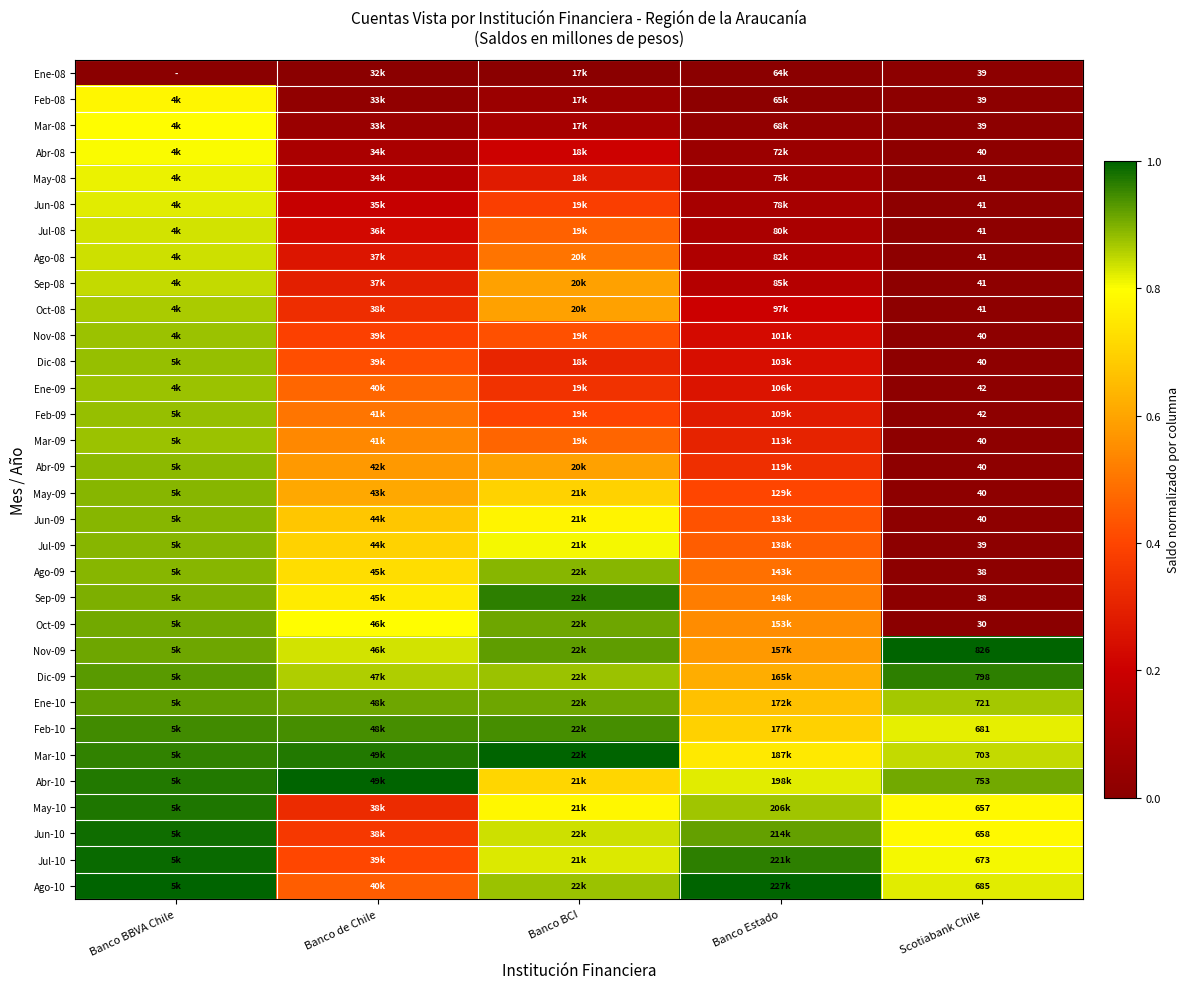

Where is Jul-10 nearest to the value 0?

Banco de Chile